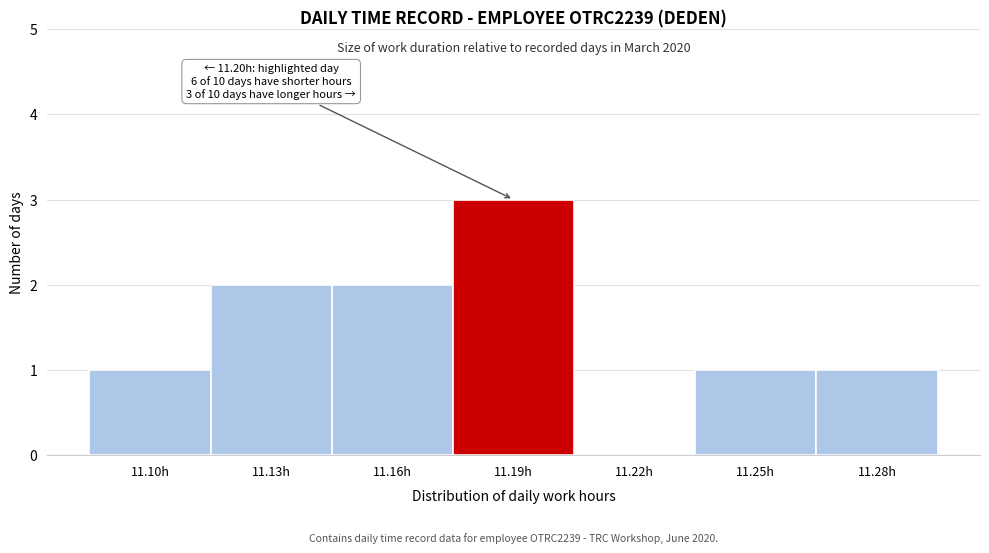

Reading right to left, list all the values displayed in this chart.

11.28h=1	11.25h=1	11.22h=0	11.19h=3	11.16h=2	11.13h=2	11.10h=1